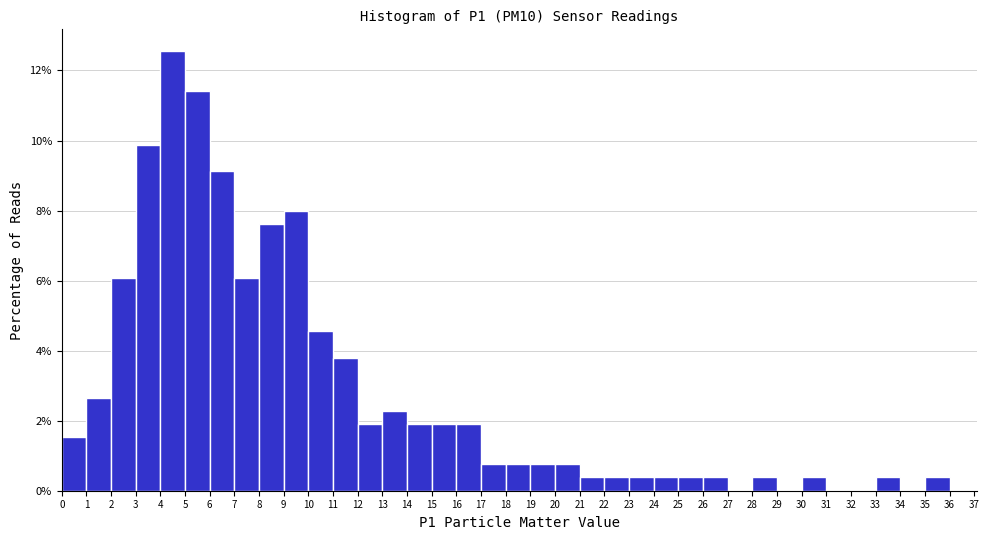

Reading left to right, list every bar in this chart as the range it spans on the x-axis followed by its height. The values are not printed on the chart, so give them approximately, as read against the axis.

0 to 1: 1.6
1 to 2: 2.6
2 to 3: 6.0
3 to 4: 9.8
4 to 5: 12.6
5 to 6: 11.4
6 to 7: 9.2
7 to 8: 6.0
8 to 9: 7.6
9 to 10: 8.0
10 to 11: 4.6
11 to 12: 3.8
12 to 13: 2.0
13 to 14: 2.2
14 to 15: 2.0
15 to 16: 2.0
16 to 17: 2.0
17 to 18: 0.8
18 to 19: 0.8
19 to 20: 0.8
20 to 21: 0.8
21 to 22: 0.4
22 to 23: 0.4
23 to 24: 0.4
24 to 25: 0.4
25 to 26: 0.4
26 to 27: 0.4
27 to 28: 0
28 to 29: 0.4
29 to 30: 0
30 to 31: 0.4
31 to 32: 0
32 to 33: 0
33 to 34: 0.4
34 to 35: 0
35 to 36: 0.4
36 to 37: 0